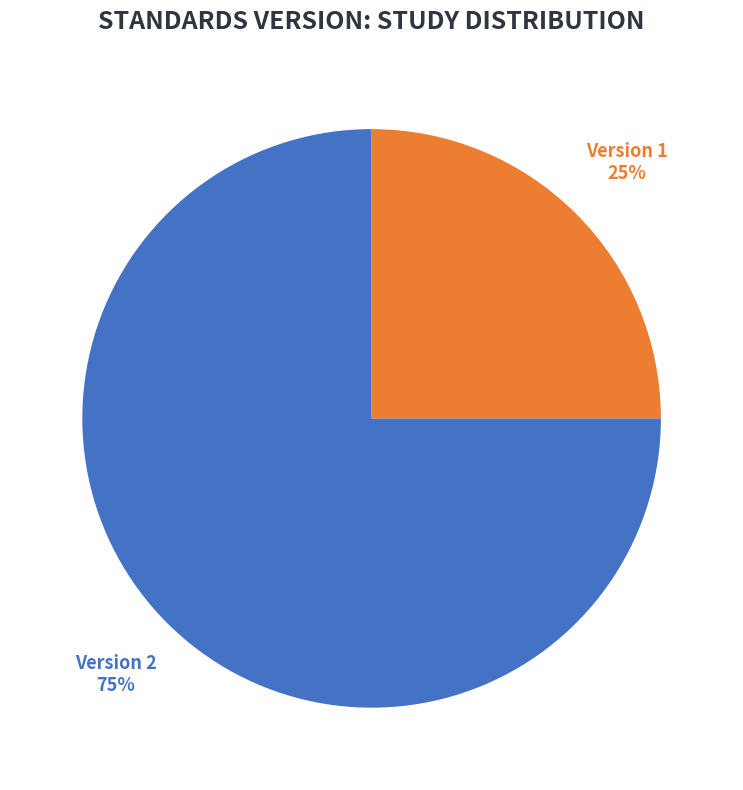

To the nearest percent, what portion does Version 1 represent?

25%